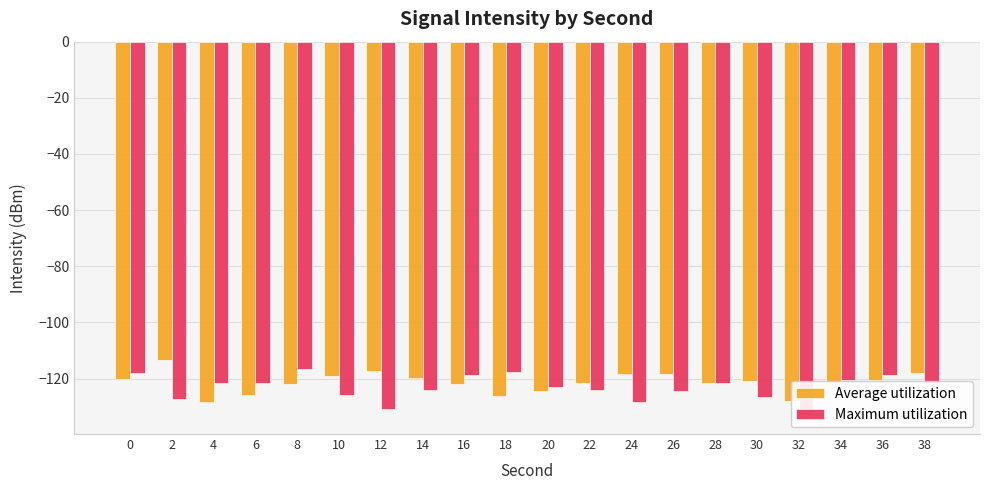

Which series changed the most between 24 and 36?

Maximum utilization